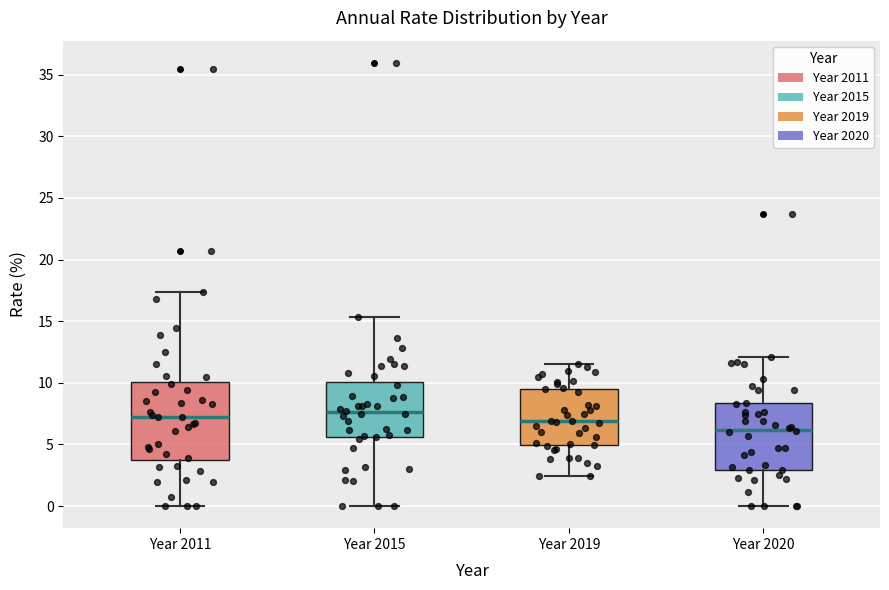

Where is the lower edge of the box for Year 2019 on the y-axis? The values are not printed on the chart, so give them approximately, as read against the axis.

5.0